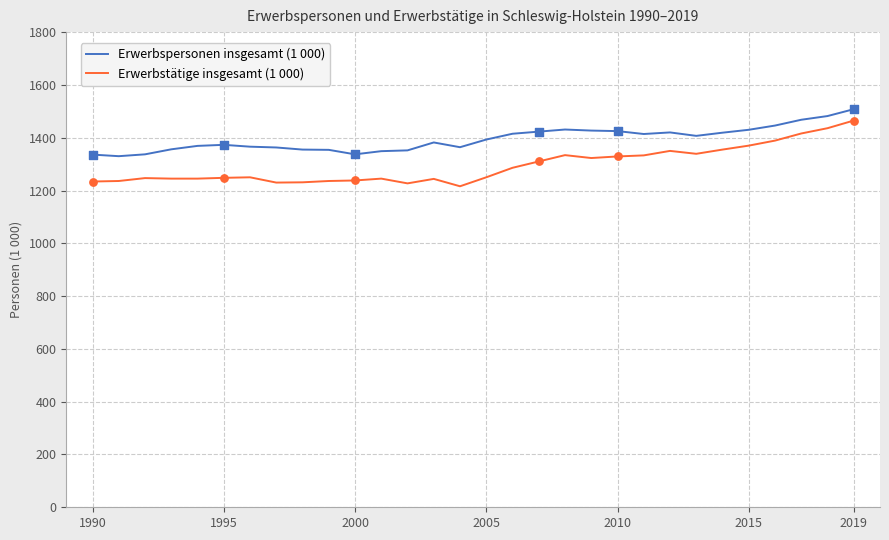

Which series has the widest spread of values?

Erwerbstätige insgesamt (1 000)